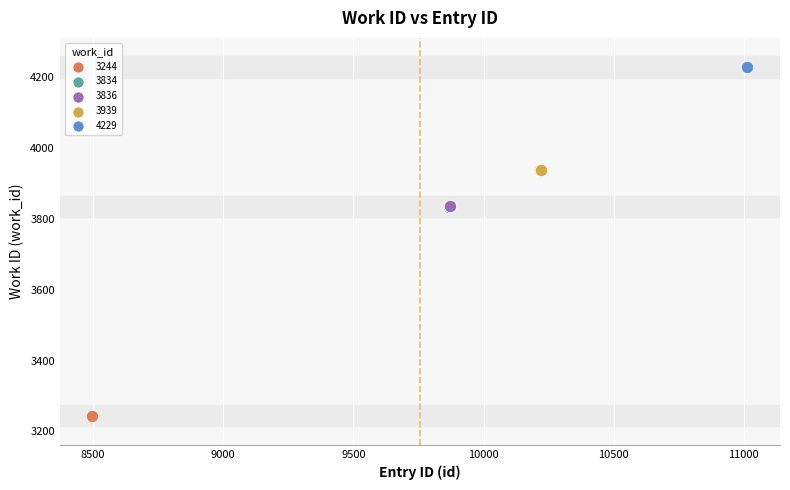

Which series reaches the maximum Y coordinate?

4229